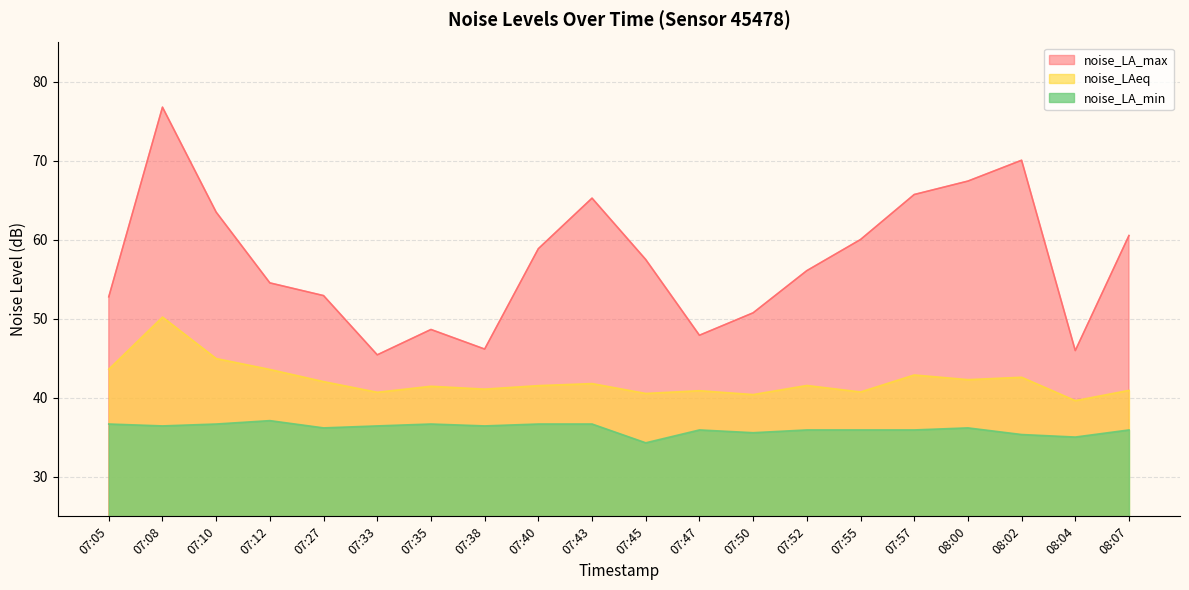

At how many categories does at least one series exceed 69?

2